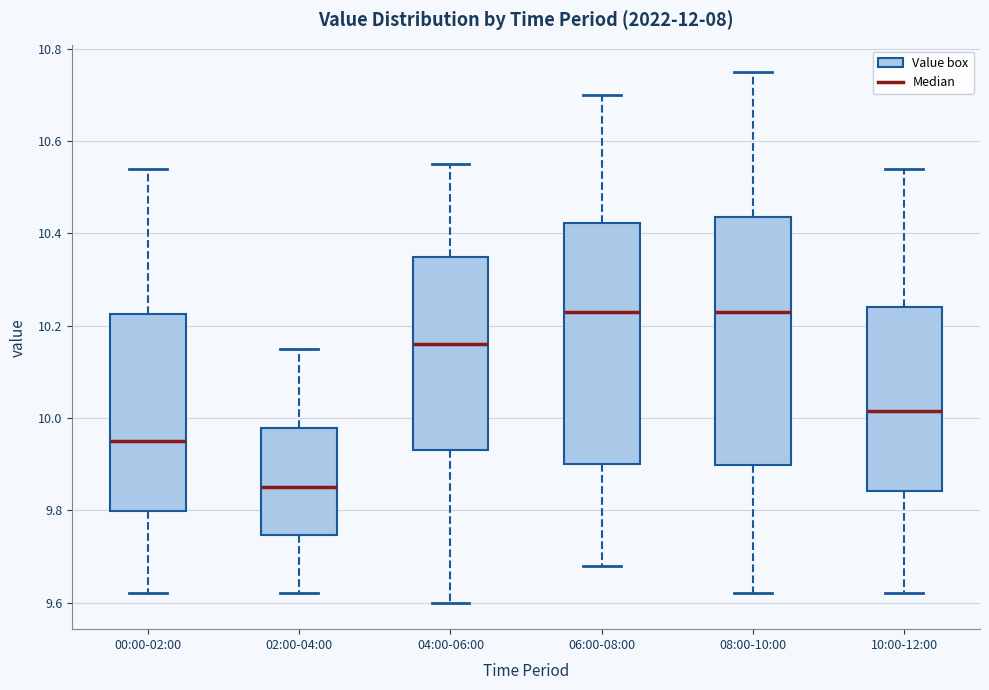

Reading left to right, transcribe this box plot: for each box, give where its median line is, the range the box spans, and where its two whiskers end, as read against the y-axis. The values are not printed on the chart, so give them approximately, as read against the axis.

00:00-02:00: median 9.96, box 9.80 to 10.22, whiskers 9.62 to 10.54
02:00-04:00: median 9.86, box 9.74 to 9.98, whiskers 9.62 to 10.16
04:00-06:00: median 10.16, box 9.94 to 10.36, whiskers 9.60 to 10.56
06:00-08:00: median 10.24, box 9.90 to 10.42, whiskers 9.68 to 10.70
08:00-10:00: median 10.24, box 9.90 to 10.44, whiskers 9.62 to 10.76
10:00-12:00: median 10.02, box 9.84 to 10.24, whiskers 9.62 to 10.54